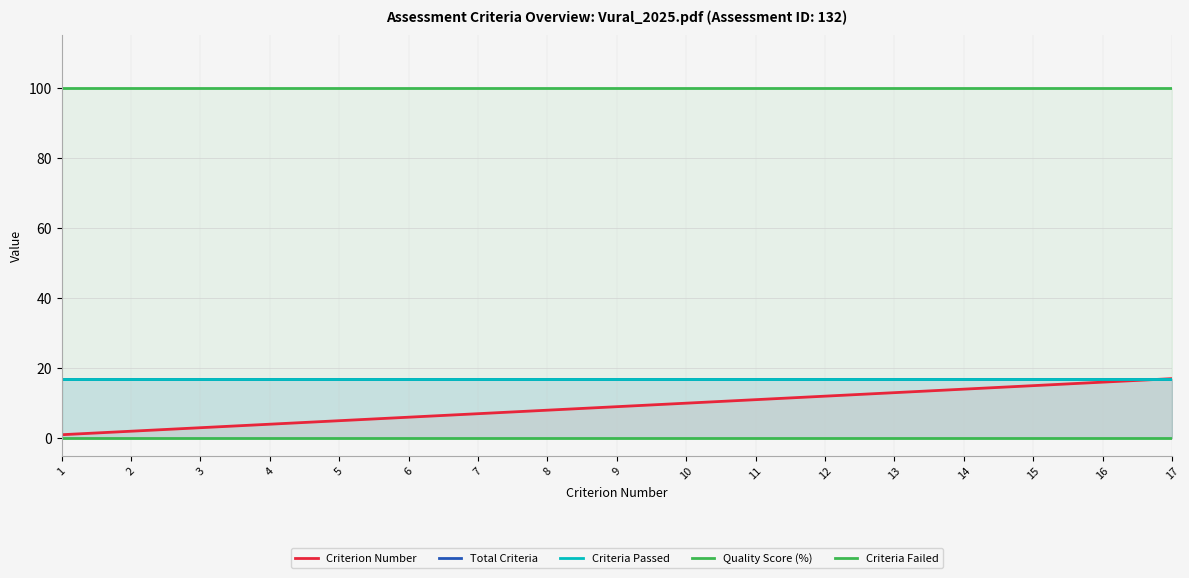

What is the total value across all series at 6?

140